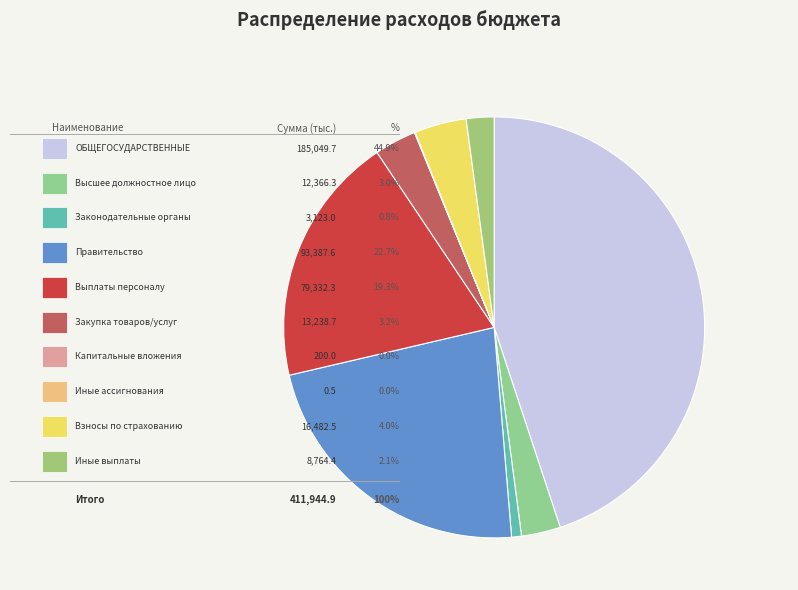

To the nearest percent, what is the average slice percentage?

10%